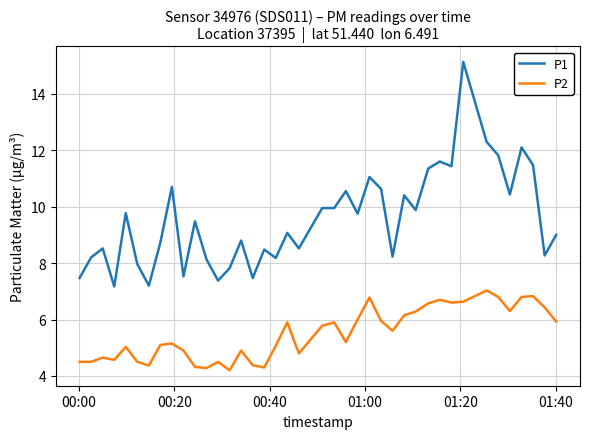

What is the highest value of the P1 series?

15.1